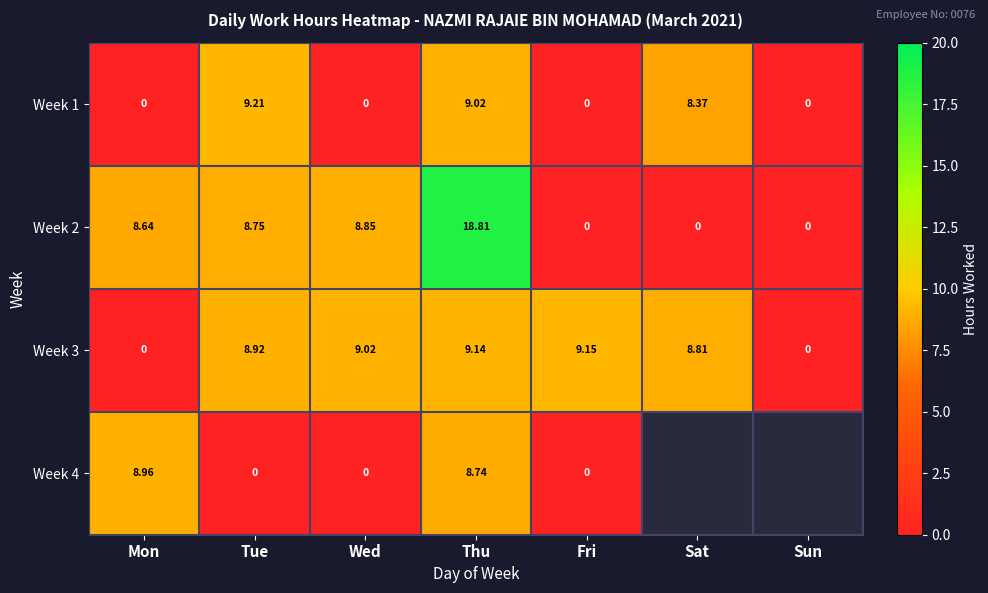

At how many categories does at least one series exceed 18?

1